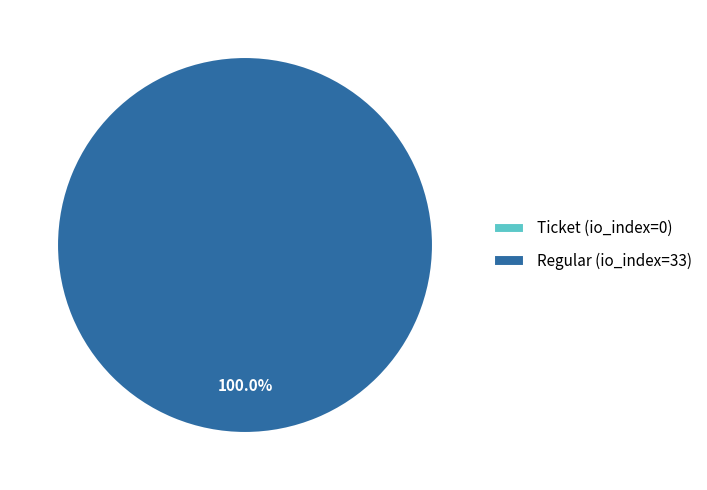

To the nearest percent, what is the average slice percentage?

50%